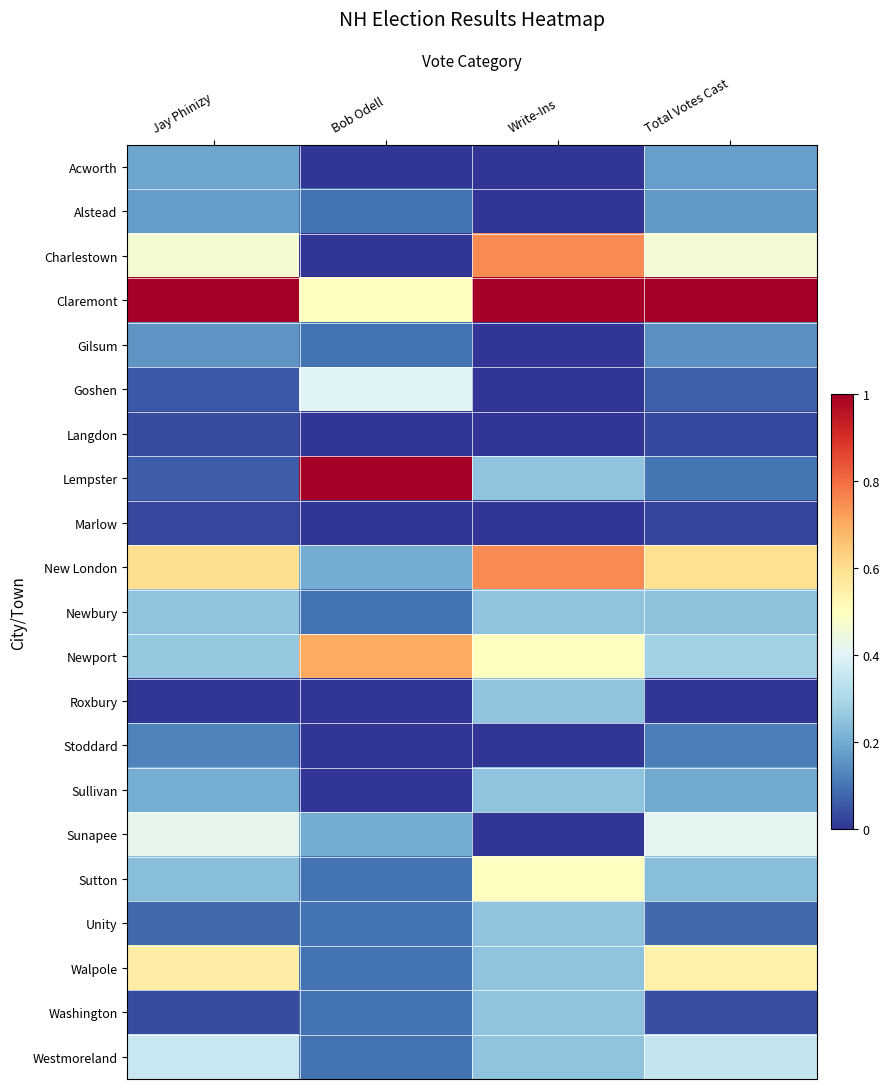

Rank the series at Bob Odell from lowest to highest value.

Acworth, Charlestown, Langdon, Marlow, Roxbury, Stoddard, Sullivan, Alstead, Gilsum, Newbury, Sutton, Unity, Walpole, Washington, Westmoreland, New London, Sunapee, Goshen, Claremont, Newport, Lempster